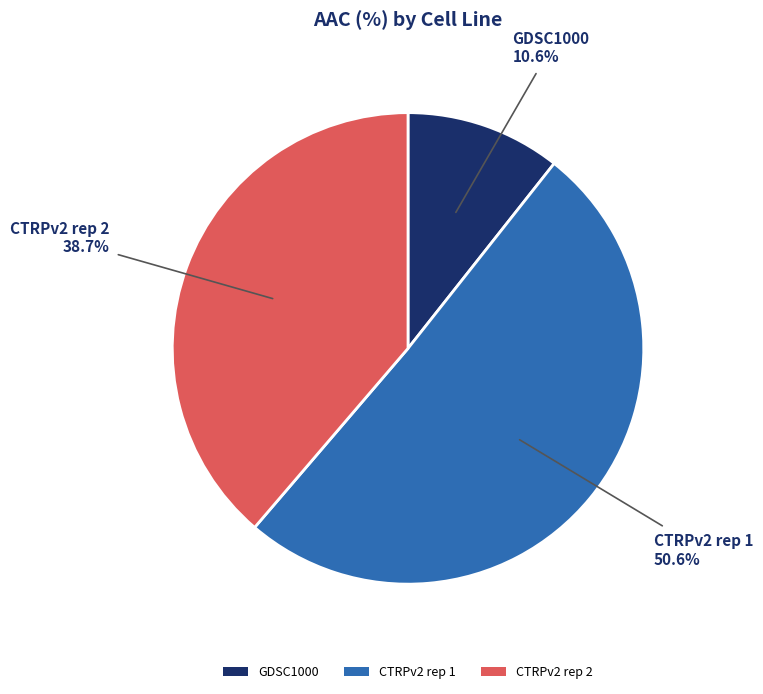

To the nearest percent, what percentage of the pie is CTRPv2 rep 1?

51%